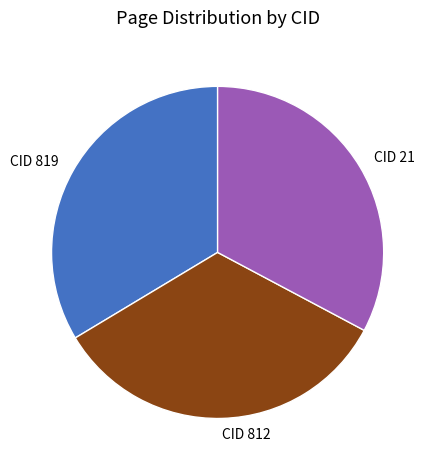

Does CID 812 account for over 50% of the chart?

No